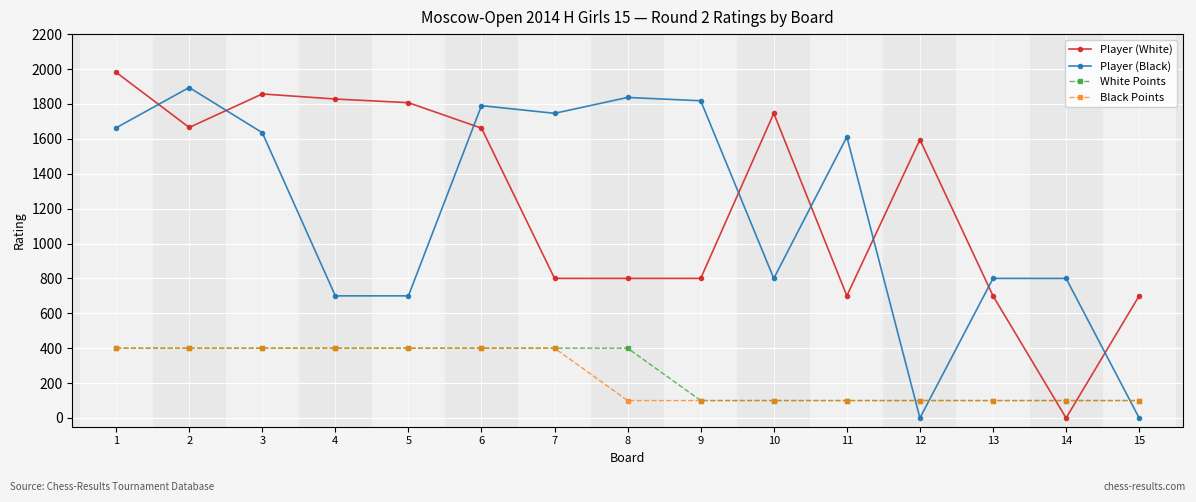

True or false: White Points has a value of 277 at 3.

False